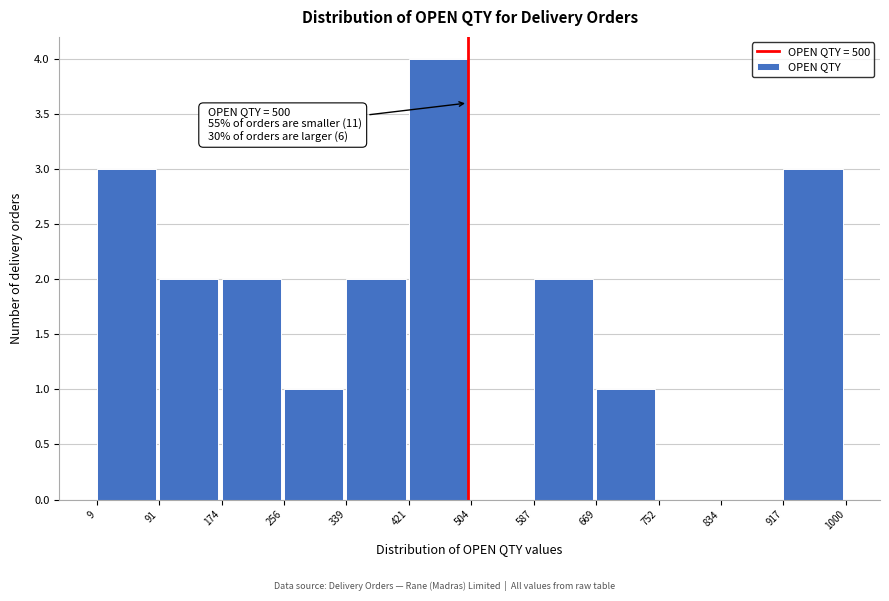

Which range on the x-axis has the tallest bar?

421 to 504